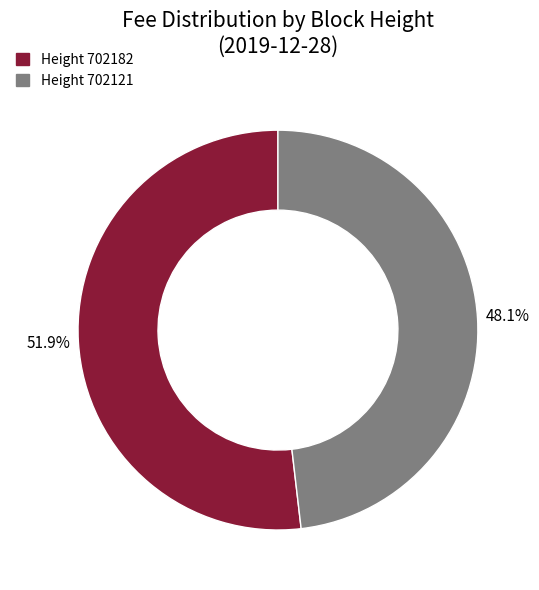

Is there any slice that represents more than half of the pie?

Yes